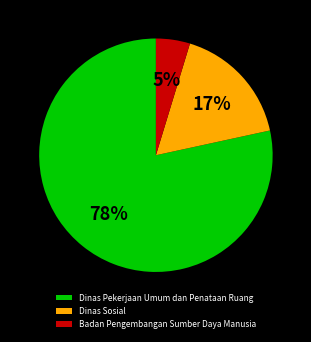

Does Dinas Pekerjaan Umum dan Penataan Ruang account for over 50% of the chart?

Yes